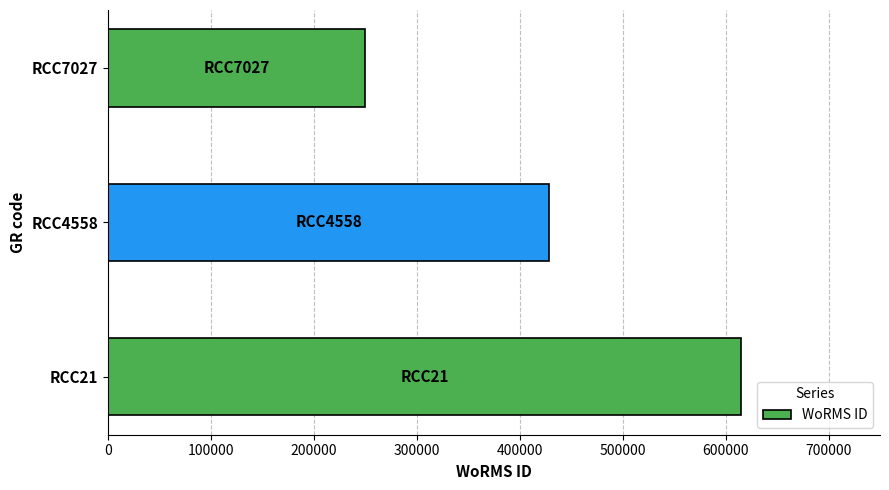

Count the values in the range 249725 to 614694.

3